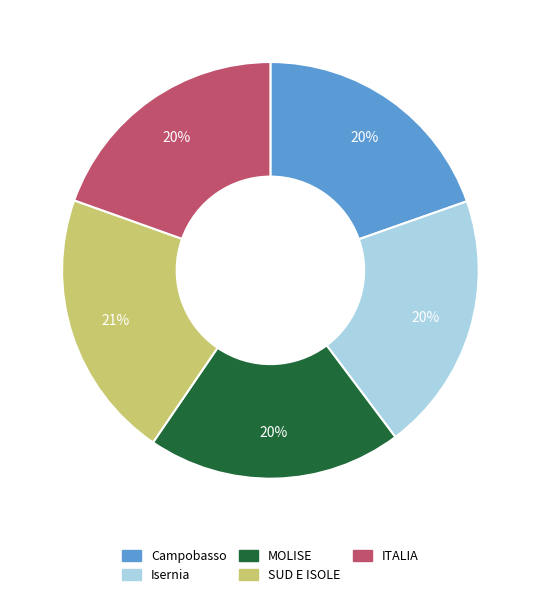

Combined, do Campobasso and Isernia account for over 50%?

No